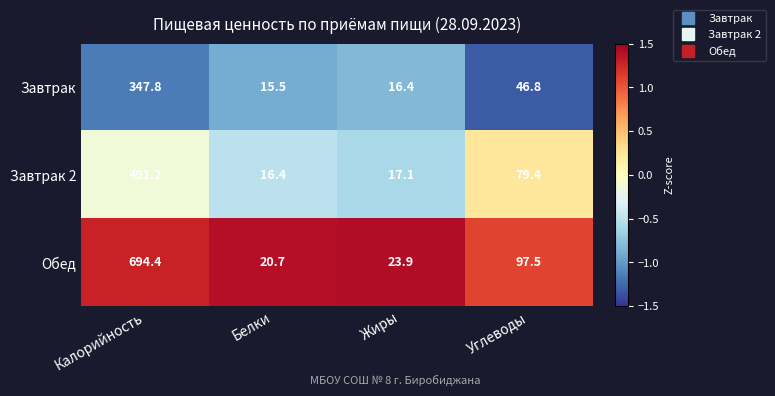

How many data points does each series have?

4